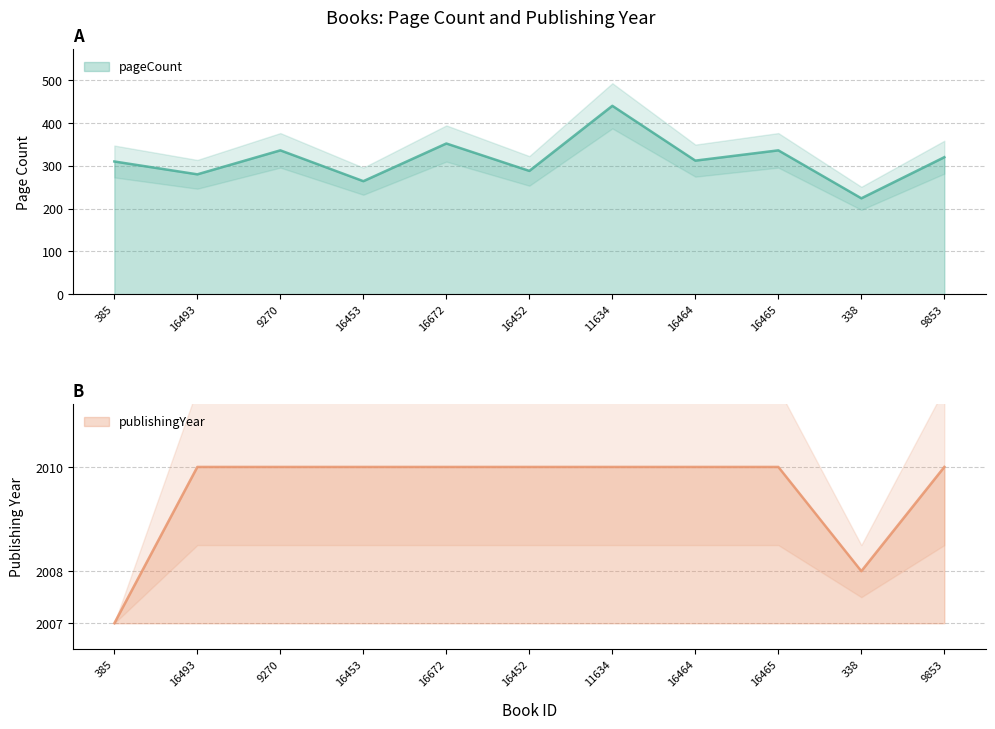

How many lines are shown in the chart?

2